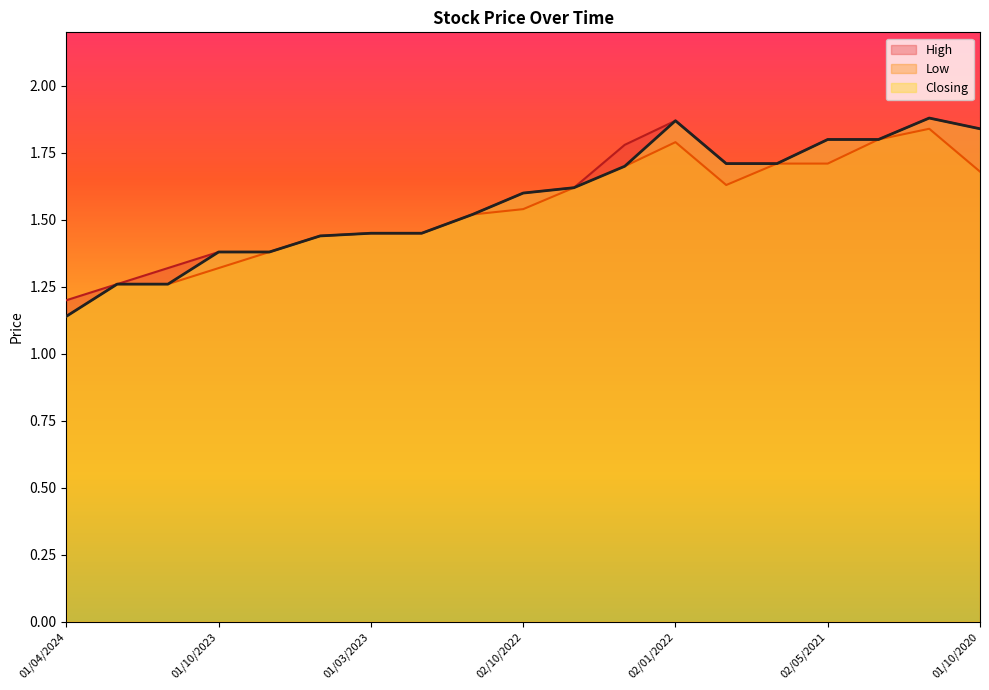

True or false: Closing and Low intersect in this chart.

False